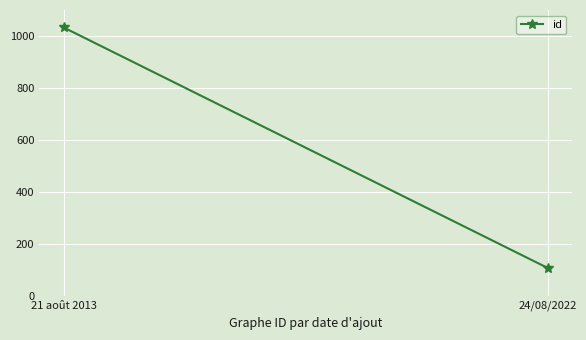

What is the label of the 2nd point from the left?

24/08/2022